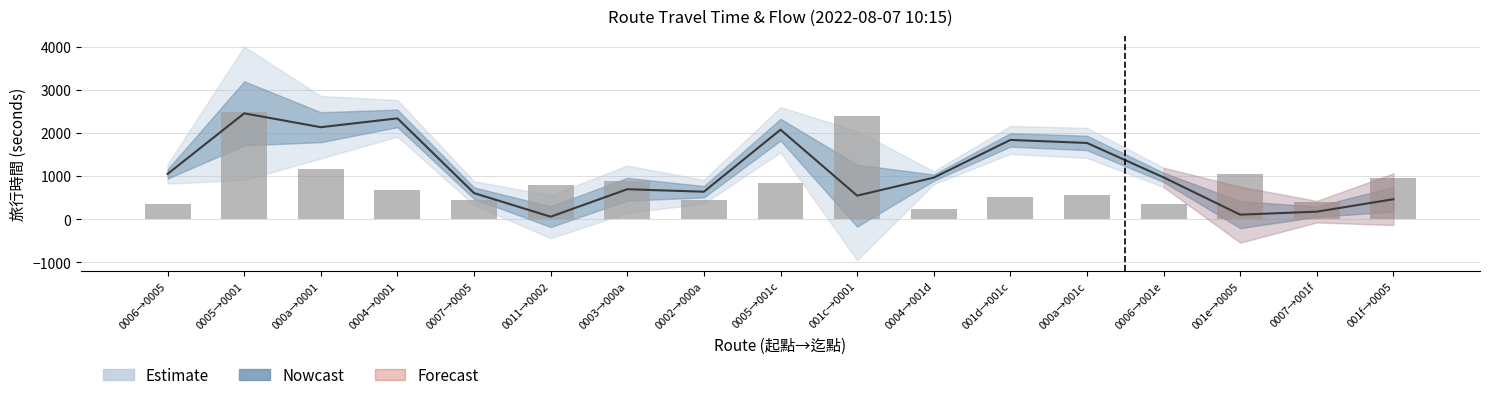

What is the value of the Travel Time bar at the 17th from the left?

461